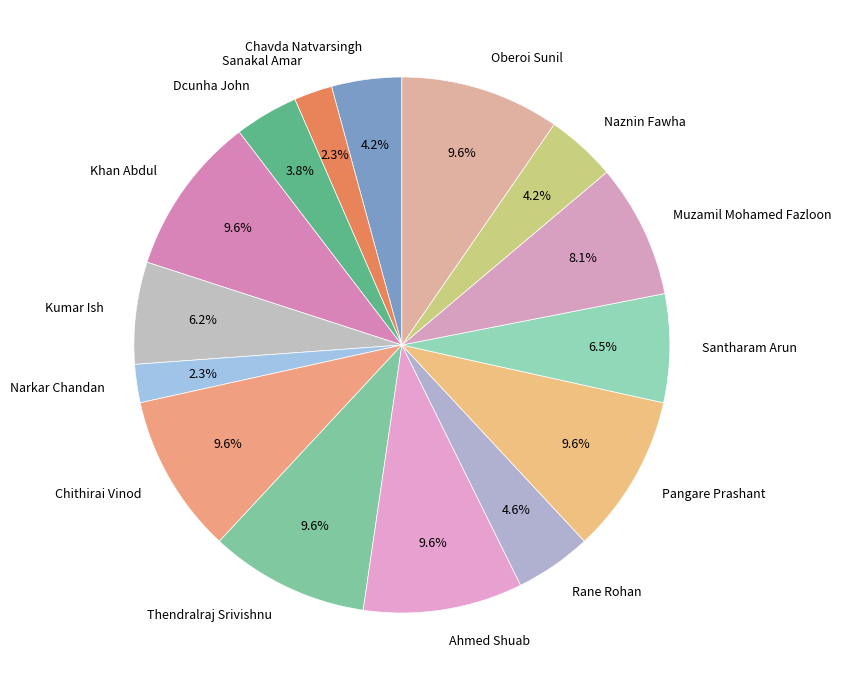

What is the ratio of the value at Chavda Natvarsingh to the value at Naznin Fawha?

1.0